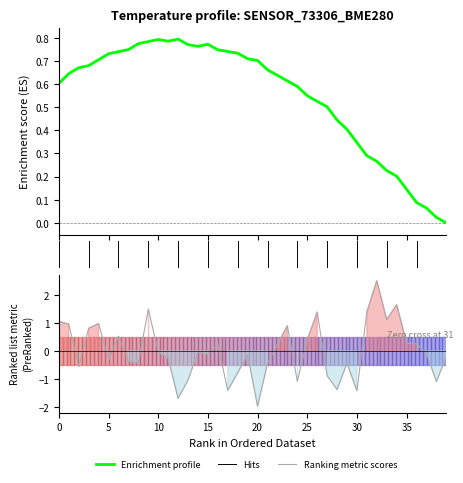

What is the total value across all series at 27?

-0.4